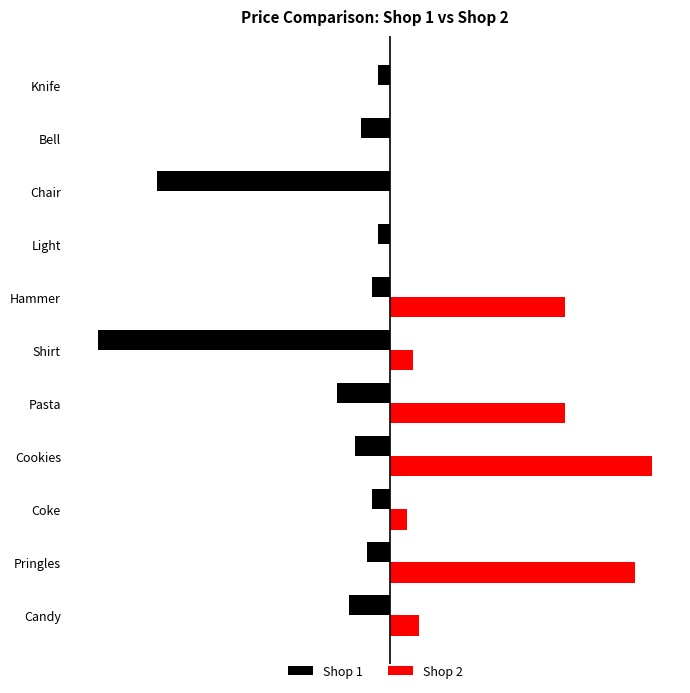

At which category does the chart reach its peak across all series?

Cookies